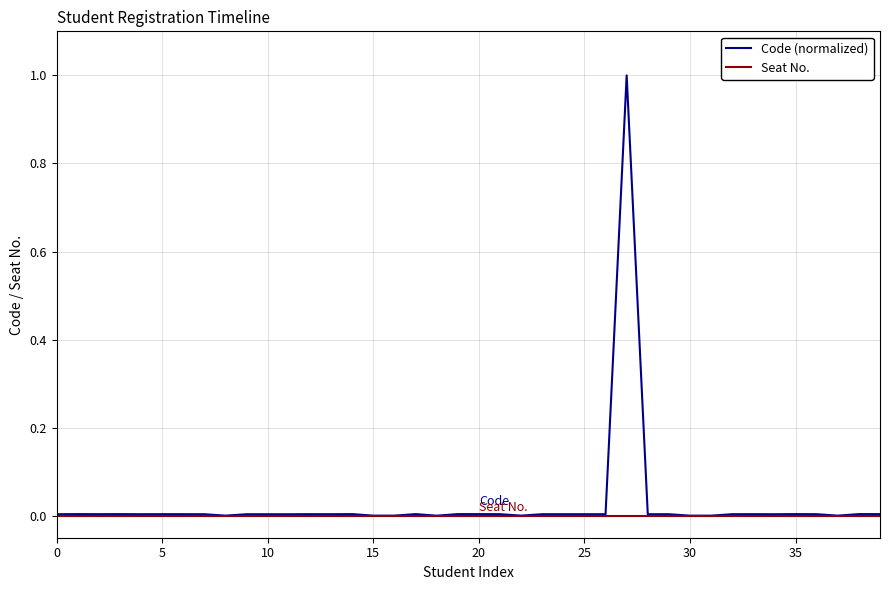

What is the greatest value displayed?

1.0